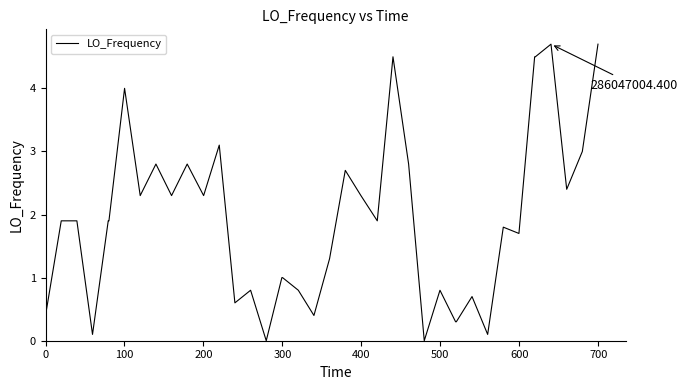

What is the difference between the maximum and minimum values?

4.7